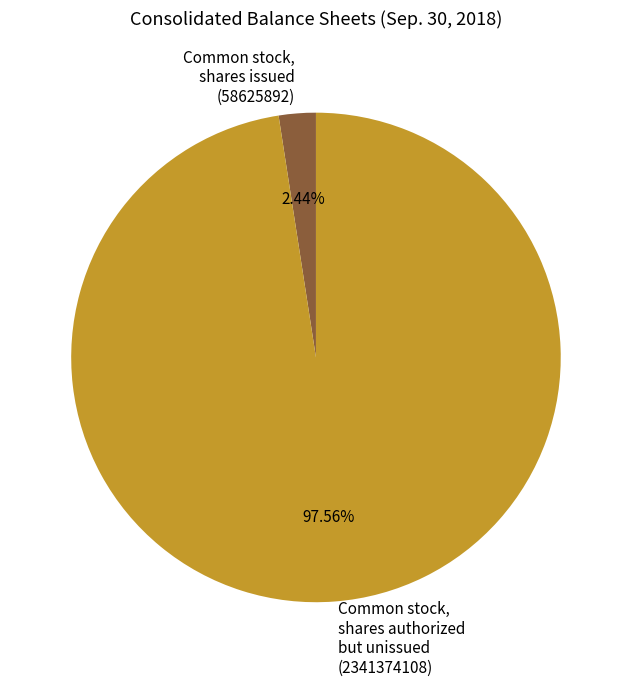

Which slice is the smallest?

Common stock, shares issued (58625892)